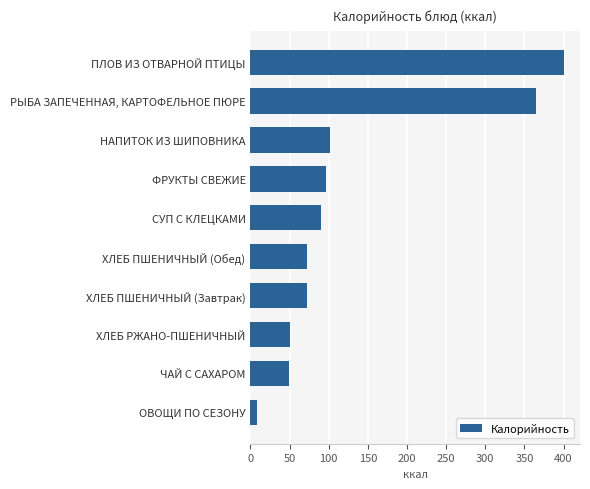

What is the difference between the values at ПЛОВ ИЗ ОТВАРНОЙ ПТИЦЫ and ЧАЙ С САХАРОМ?

352.4